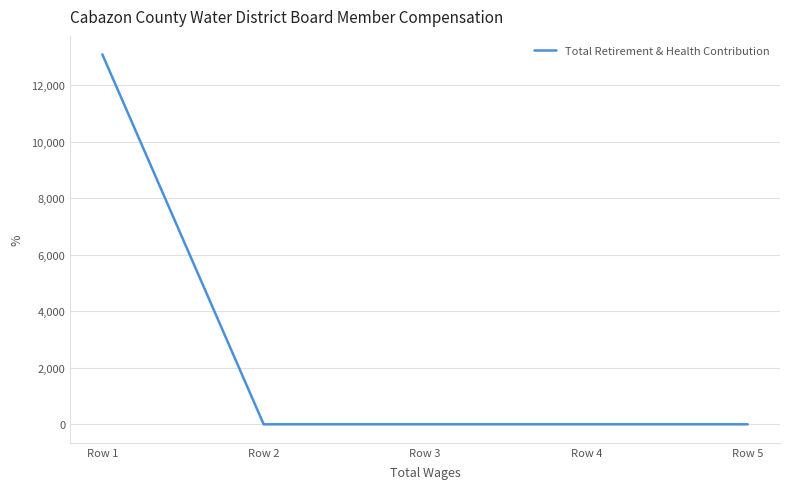

What is the sum of all values?

13081